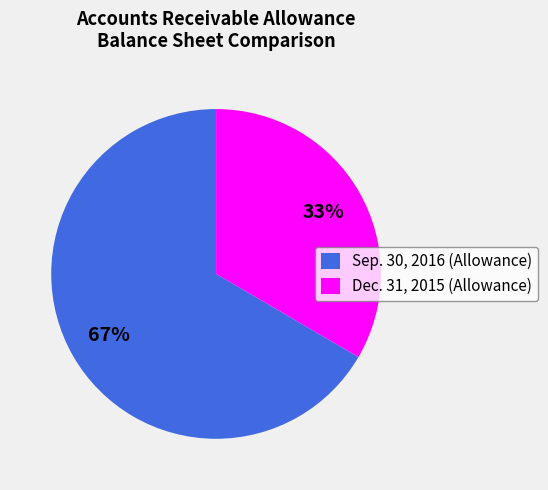

What is the largest slice in the pie chart?

Sep. 30, 2016 (Allowance)